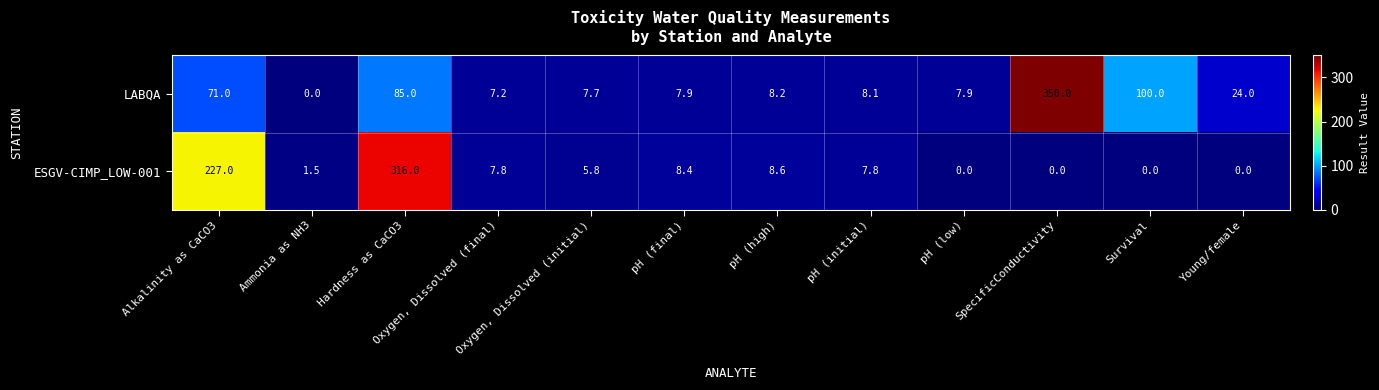

Rank the series at Survival from highest to lowest value.

LABQA, ESGV-CIMP_LOW-001